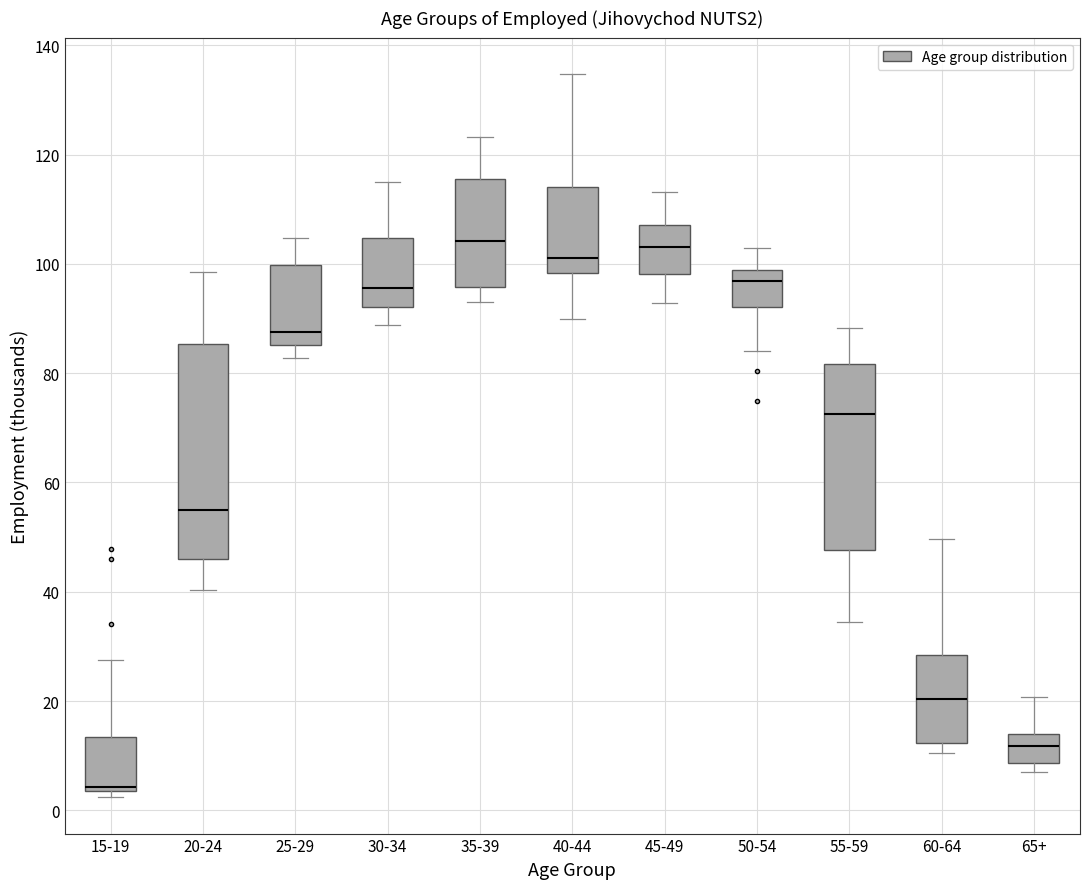

Reading left to right, transcribe this box plot: for each box, give where its median line is, the range the box spans, and where its two whiskers end, as read against the y-axis. The values are not printed on the chart, so give them approximately, as read against the axis.

15-19: median 4 (just above the box's lower edge), box 4 to 14, whiskers 2 to 28
20-24: median 54, box 46 to 86, whiskers 40 to 98
25-29: median 88, box 86 to 100, whiskers 82 to 104
30-34: median 96, box 92 to 104, whiskers 88 to 116
35-39: median 104, box 96 to 116, whiskers 94 to 124
40-44: median 102, box 98 to 114, whiskers 90 to 134
45-49: median 104, box 98 to 108, whiskers 92 to 114
50-54: median 96, box 92 to 98, whiskers 84 to 102
55-59: median 72, box 48 to 82, whiskers 34 to 88
60-64: median 20, box 12 to 28, whiskers 10 to 50
65+: median 12, box 8 to 14, whiskers 6 to 20